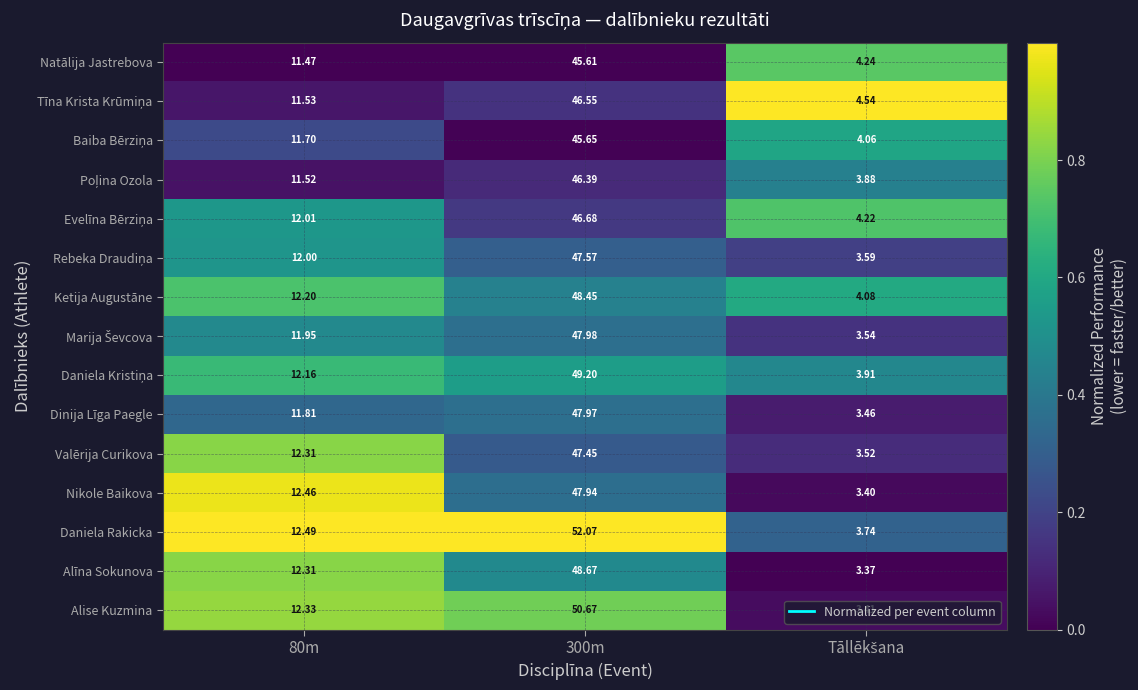

Which series has the largest range (max minus min)?

Daniela Rakicka